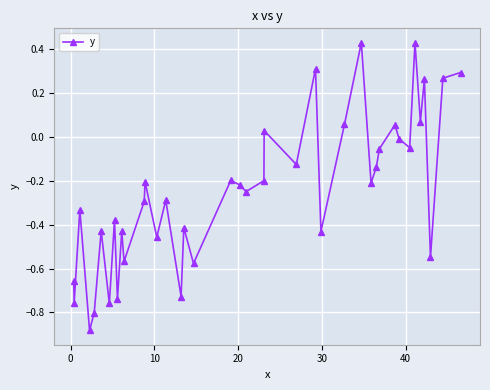

How many interior local valleys (lower than both neighbors) does the data have?

15